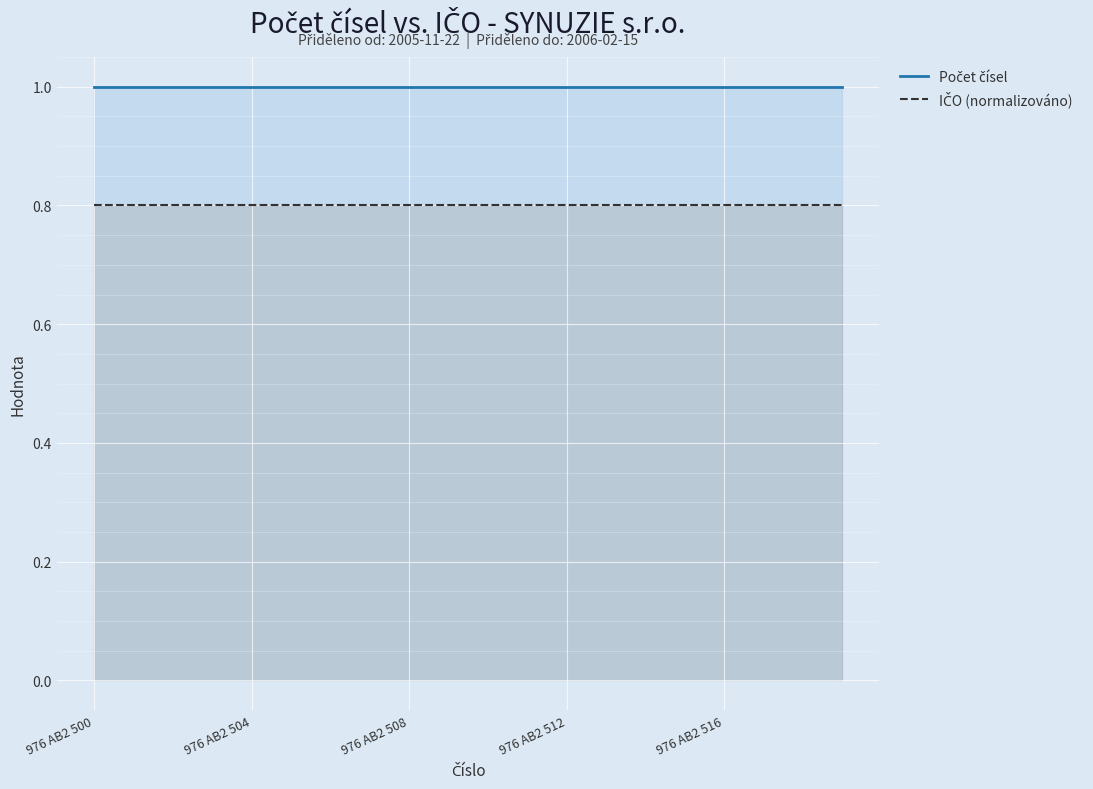

The value of Počet čísel at 17 is 0.6. True or false?

False